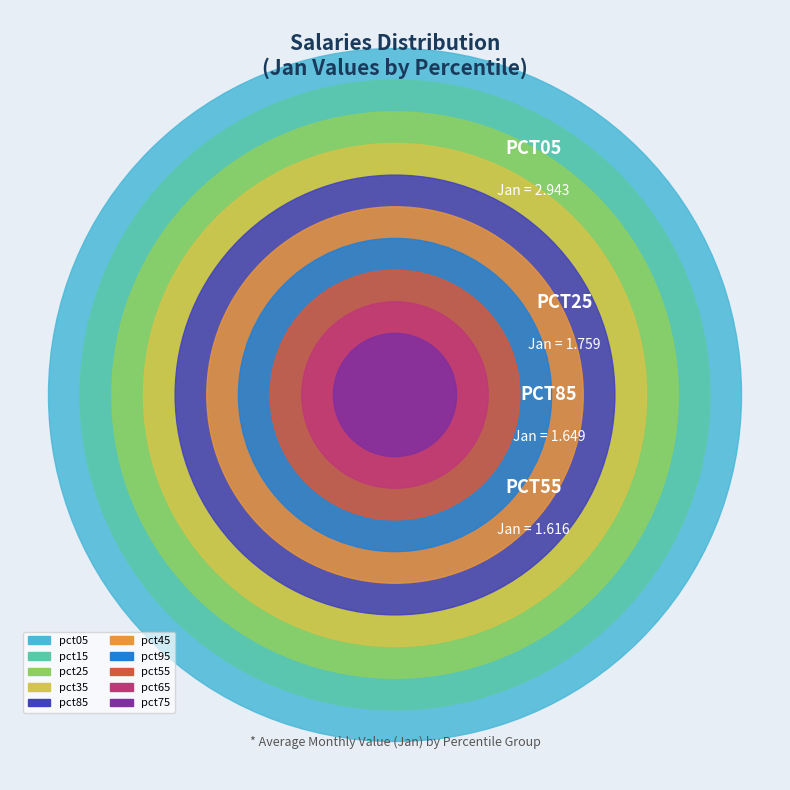

The pct15 slice represents 19% of the pie. True or false?

False